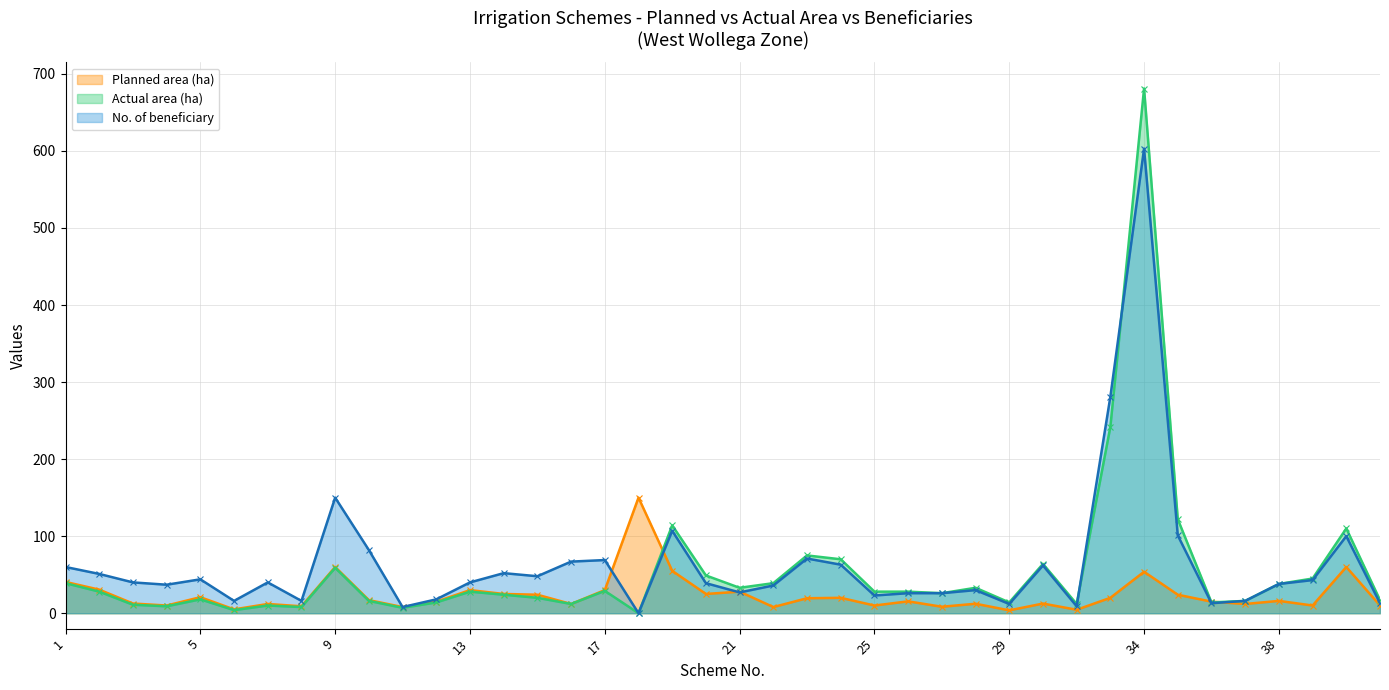

How many lines are shown in the chart?

3